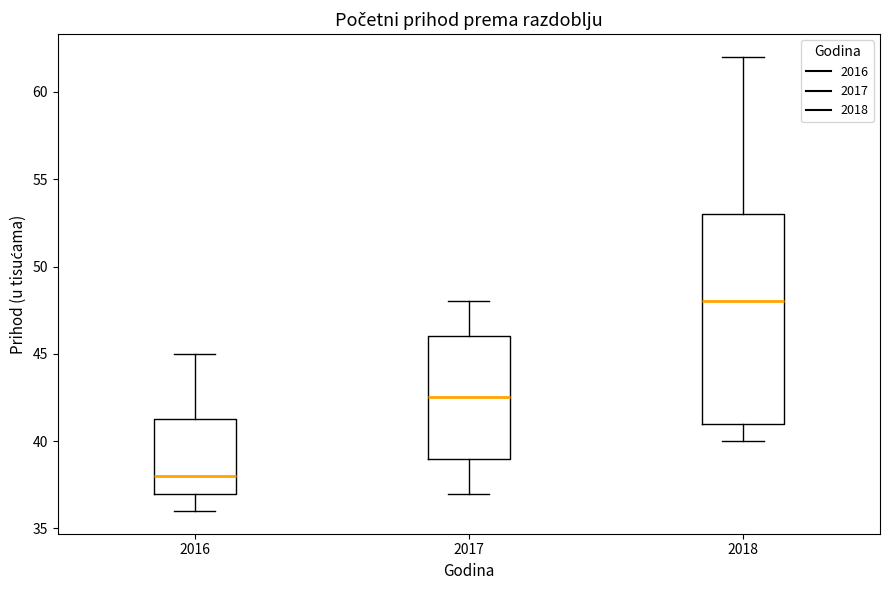

Where does the median line of the box at x = 2017 sit on the y-axis? The values are not printed on the chart, so give them approximately, as read against the axis.

42.5